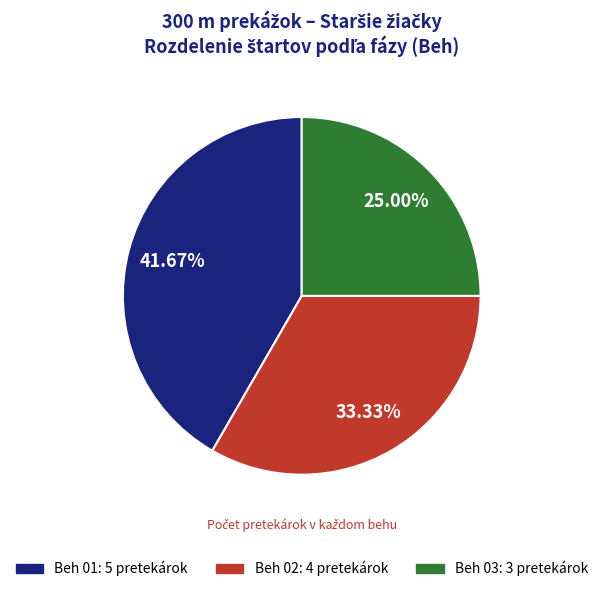

To the nearest percent, what is the average slice percentage?

33%